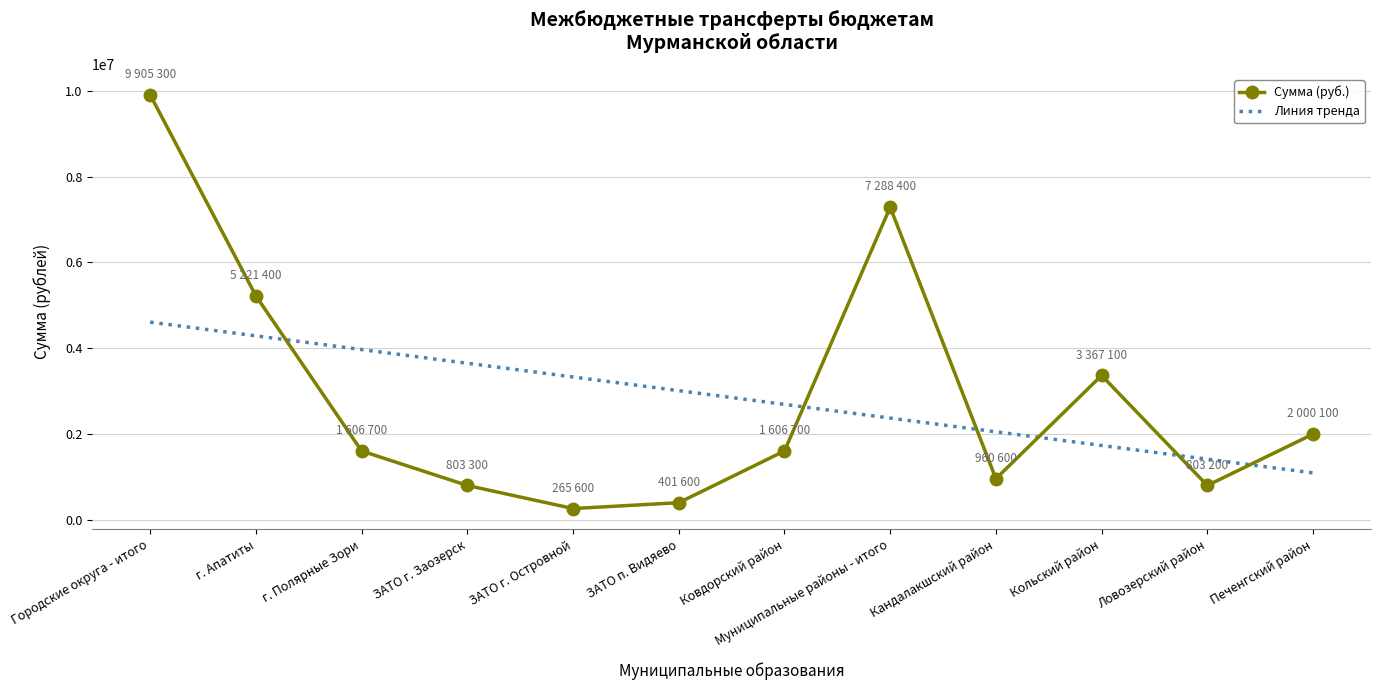

Which label corresponds to the largest value in the chart?

Городские округа - итого